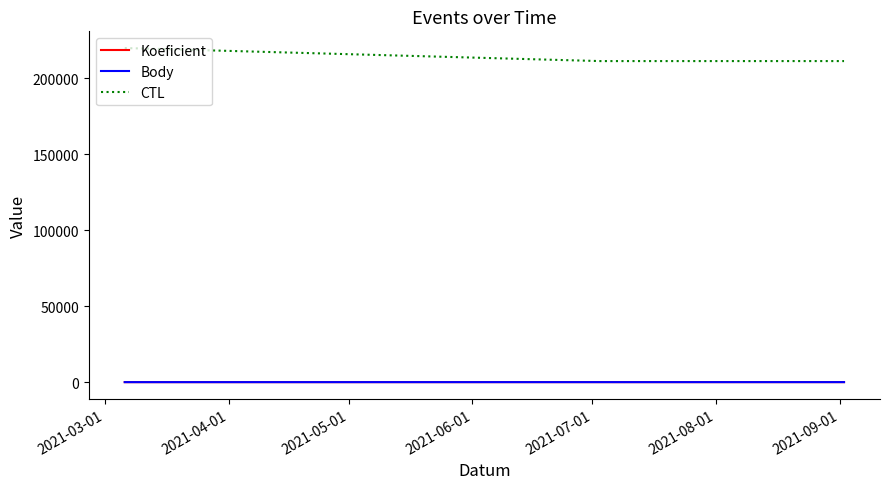

Does the chart have visible grid lines?

No